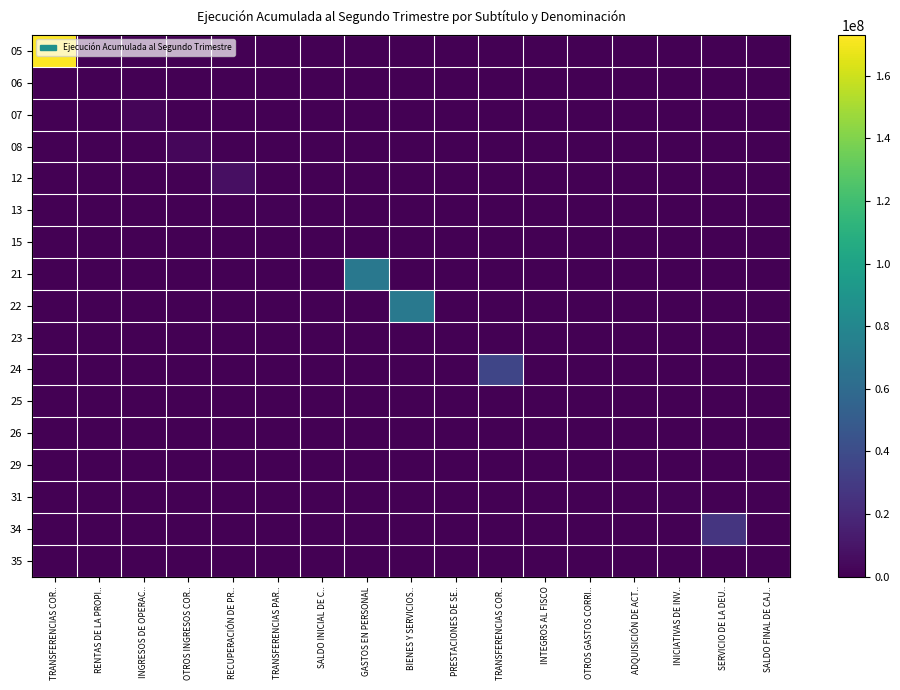

Which category has the highest value across all series?

TRANSFERENCIAS COR..